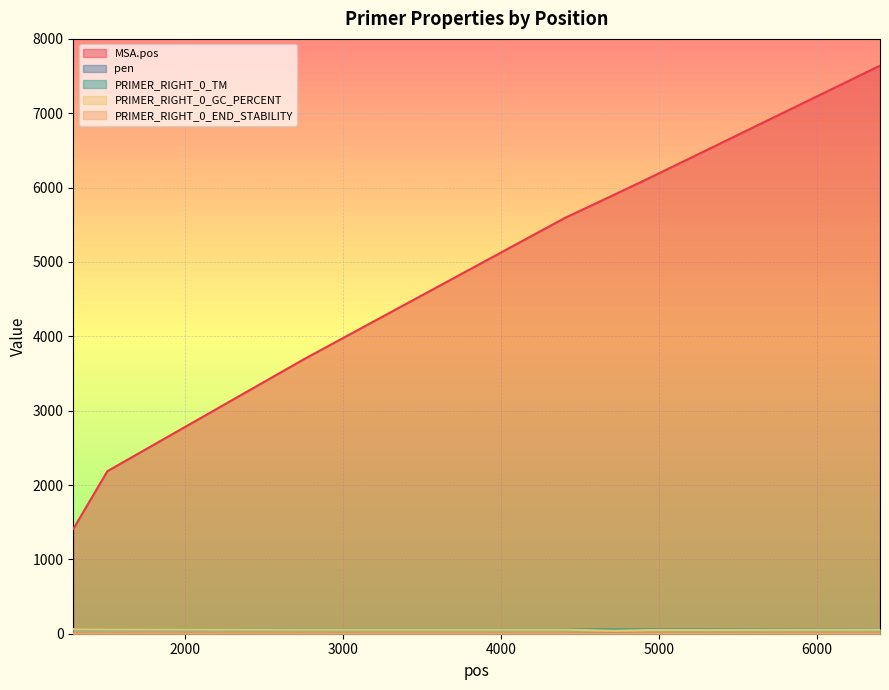

Is it true that PRIMER_RIGHT_0_END_STABILITY equals 3.6 at 6401?

True